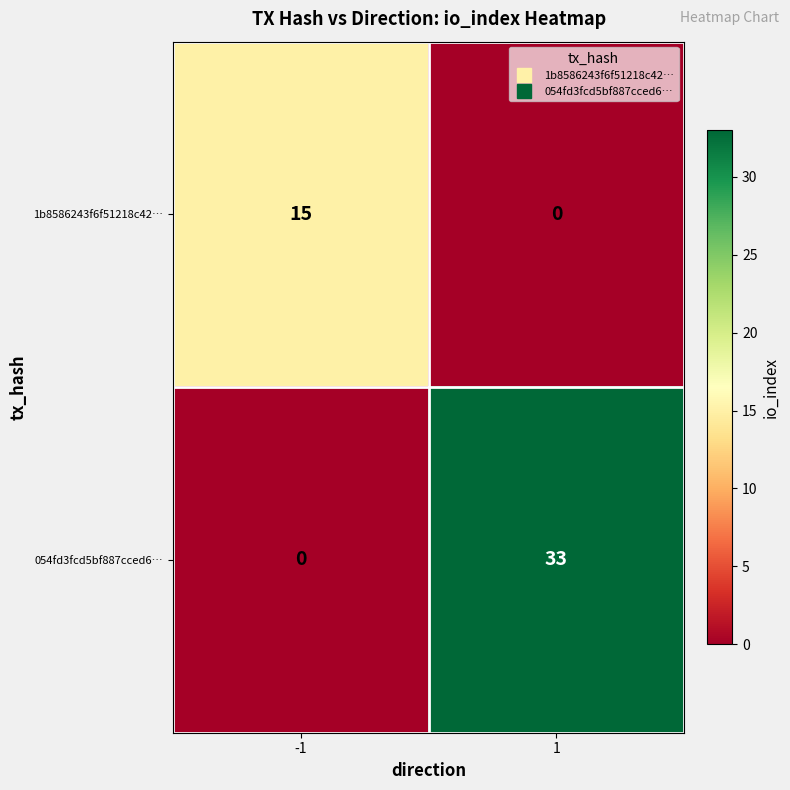

How many data points in 054fd3fcd5bf887cced6… are less than 33?

1